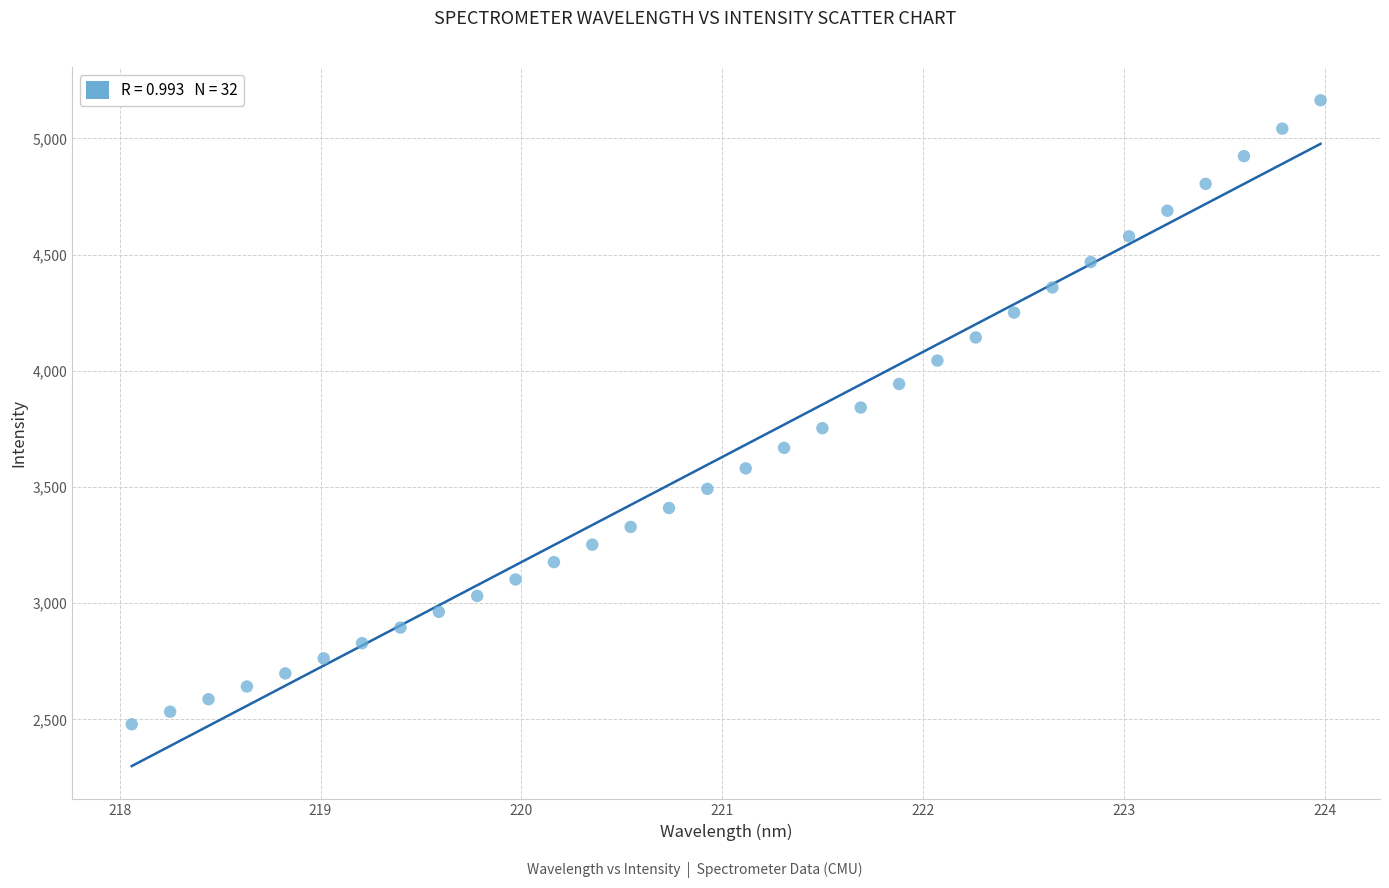

What is the range of X values (max minus min)?

5.9